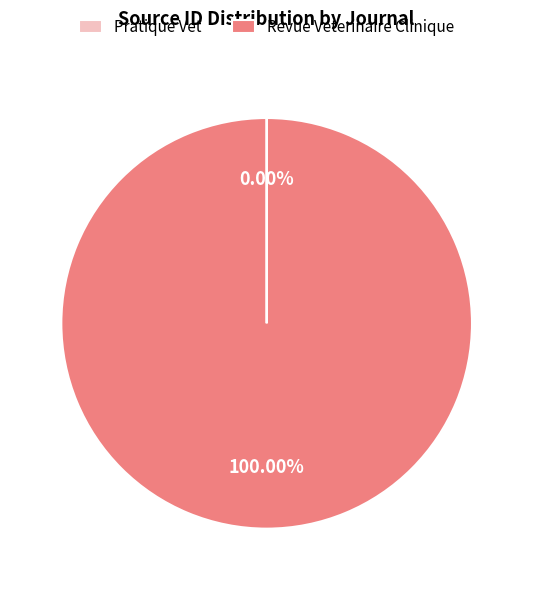

Which category has the biggest portion of the pie?

Revue Veterinaire Clinique